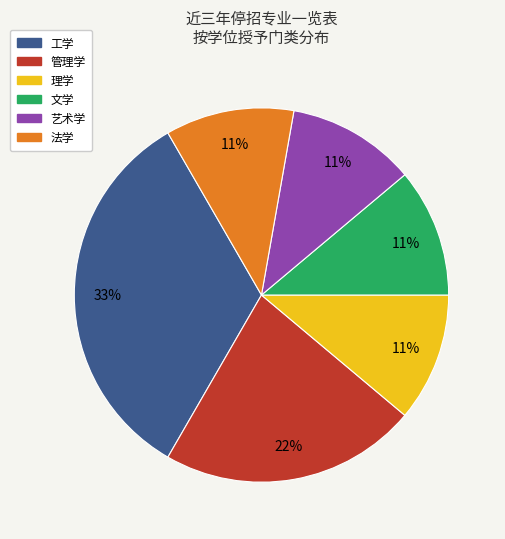

Does any single category account for the majority?

No